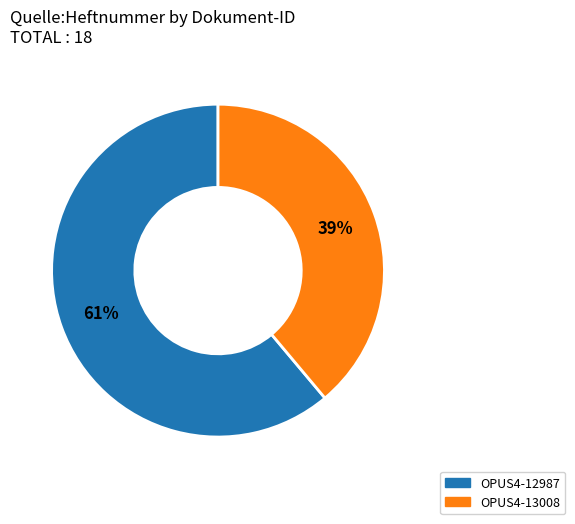

Count the number of slices in the pie.

2